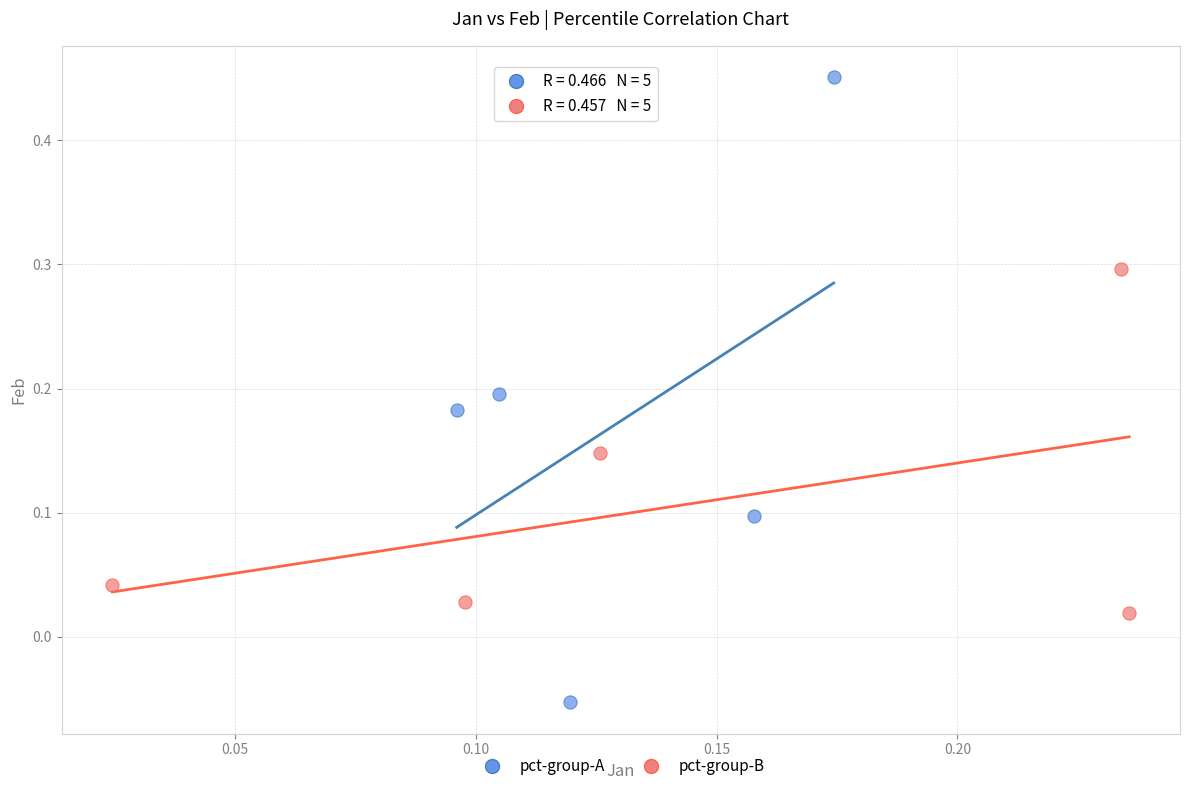

Which series contains the highest Y value?

pct-group-A